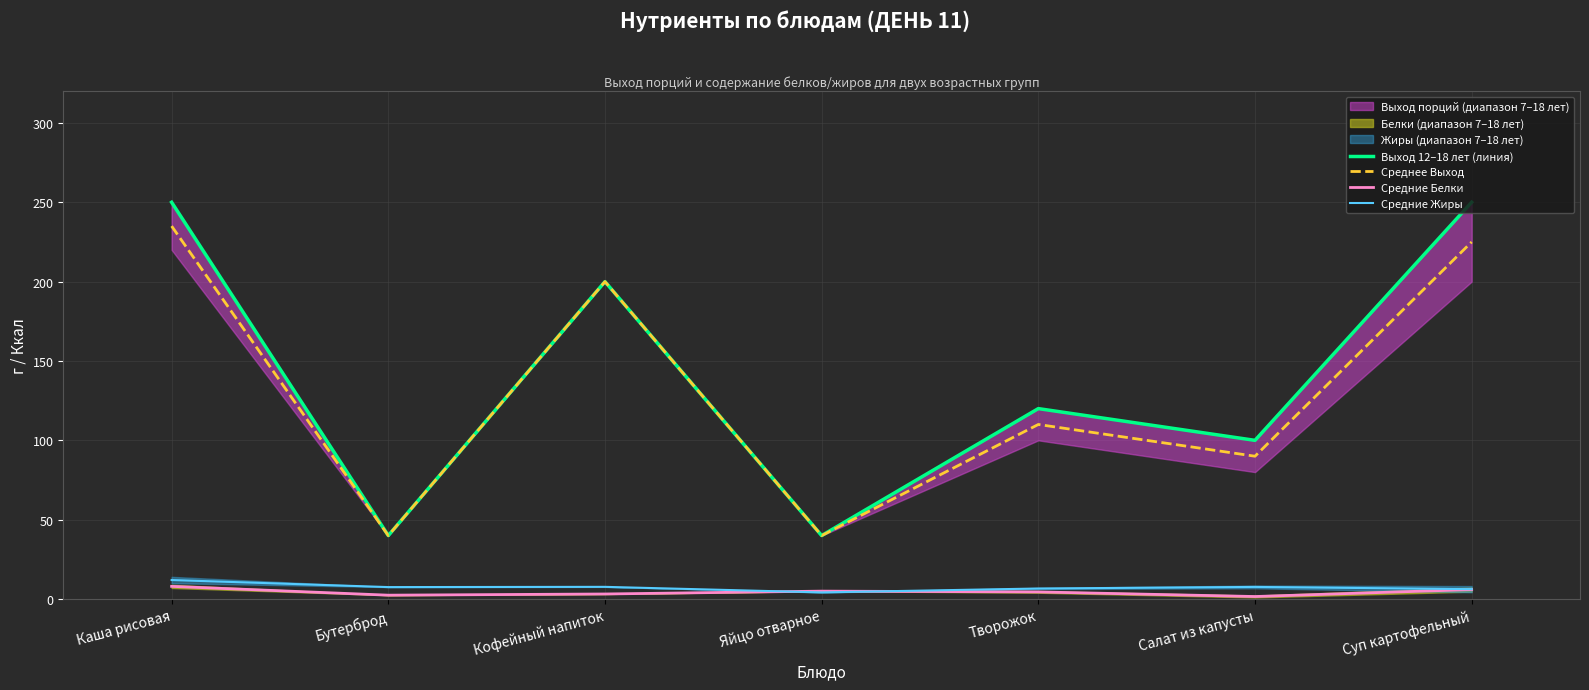

What is the approximate value of Среднее Выход at Бутерброд?

40.0